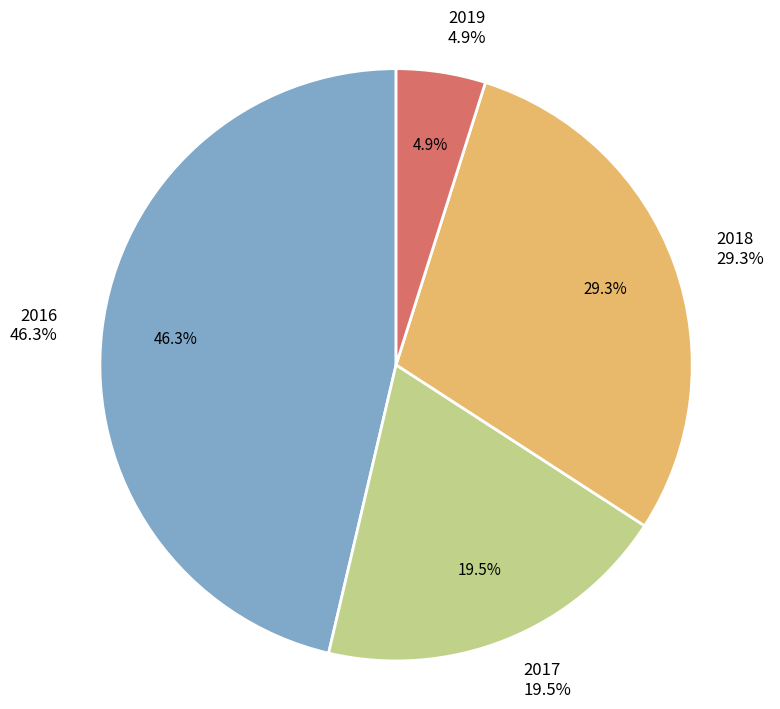

To the nearest percent, what percentage of the pie is 2017?

20%